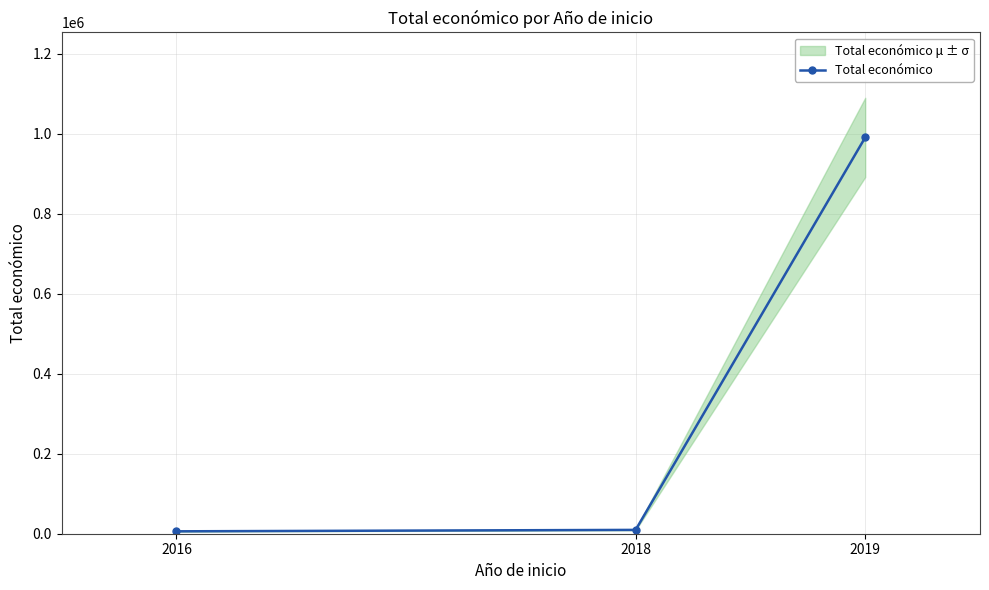

The value at 2016 is 6000. True or false?

True